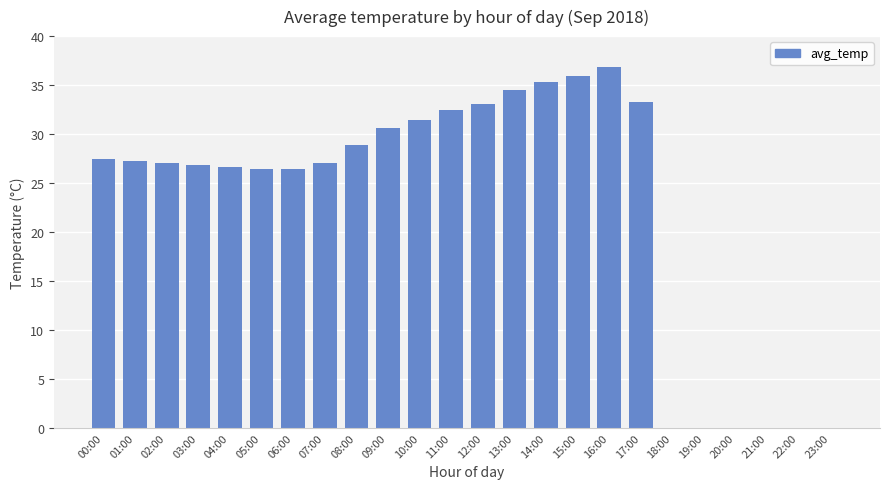

What is the sum of all values?

547.1